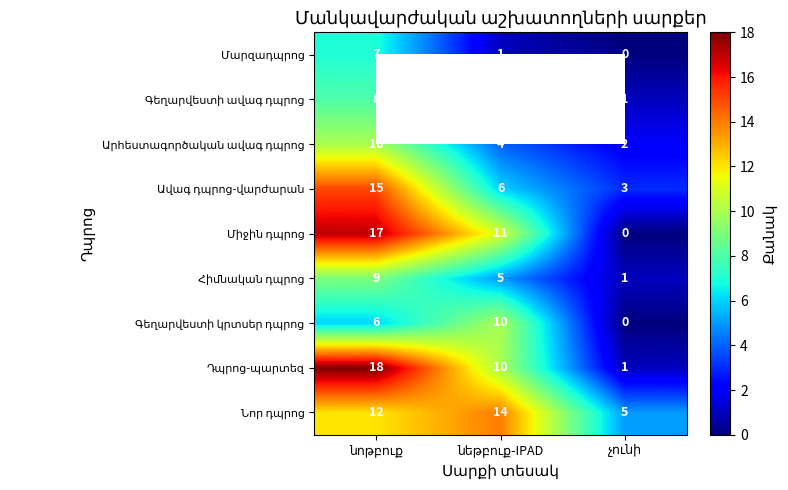

Where is Հիմնական դպրոց nearest to the value 5?

նեթբուք-IPAD